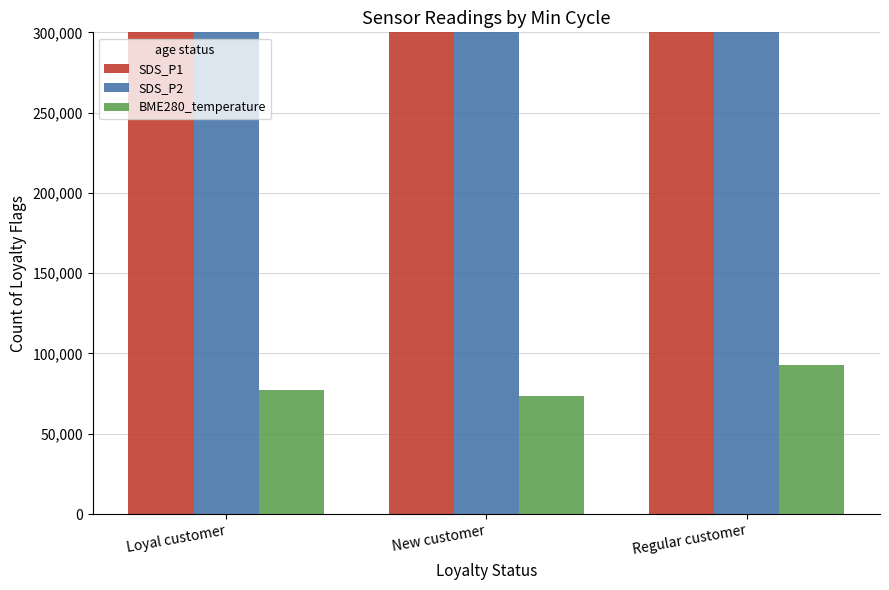

At which category does the chart reach its minimum across all series?

New customer